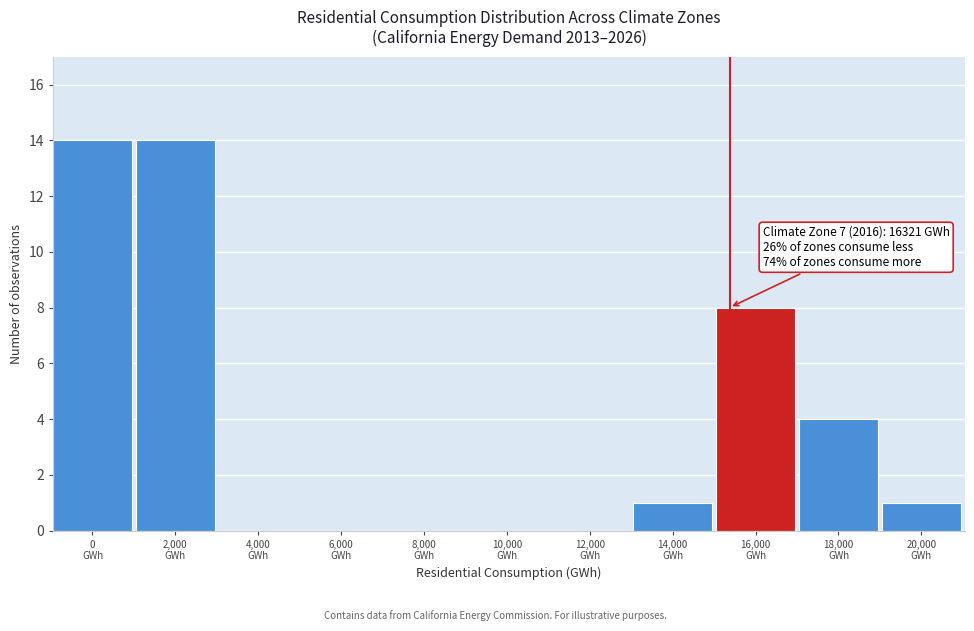

What is the maximum value shown in the chart?

14